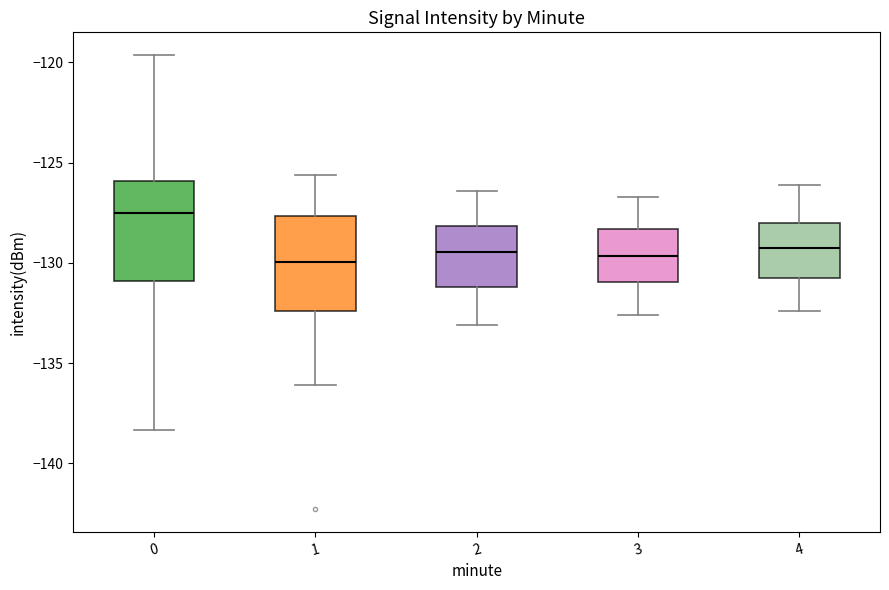

Reading left to right, read every box against the y-axis: the position of its median line, the range the box covers, and the ends of its whiskers. The values are not printed on the chart, so give them approximately, as read against the axis.

0: median -127.5, box -131.0 to -126.0, whiskers -138.5 to -119.5
1: median -130.0, box -132.5 to -127.5, whiskers -136.0 to -125.5
2: median -129.5, box -131.0 to -128.0, whiskers -133.0 to -126.5
3: median -129.5, box -131.0 to -128.5, whiskers -132.5 to -126.5
4: median -129.0, box -130.5 to -128.0, whiskers -132.5 to -126.0